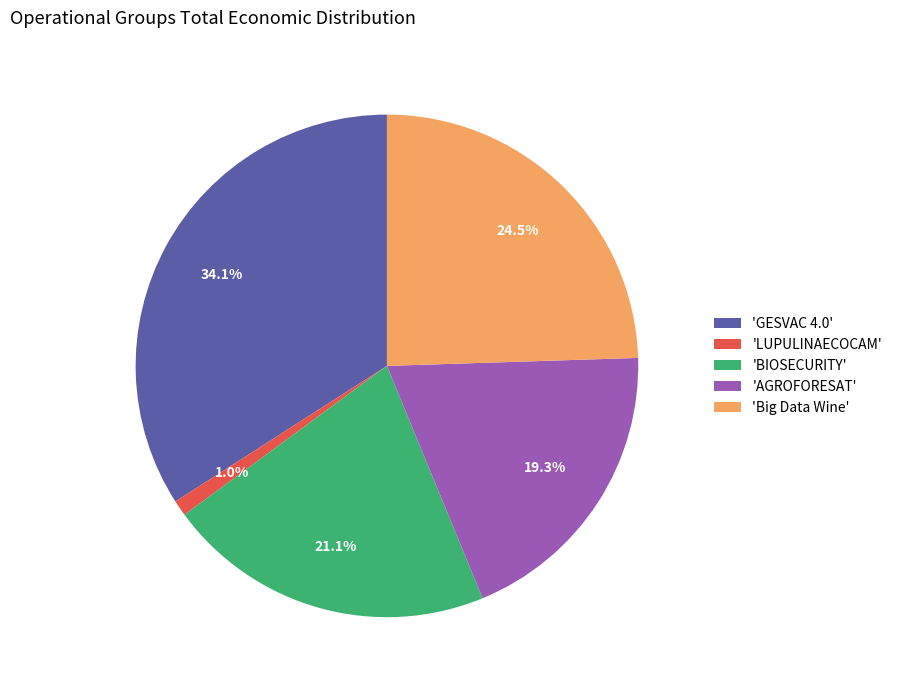

What percentage is NOT represented by 'GESVAC 4.0'?

65.9%